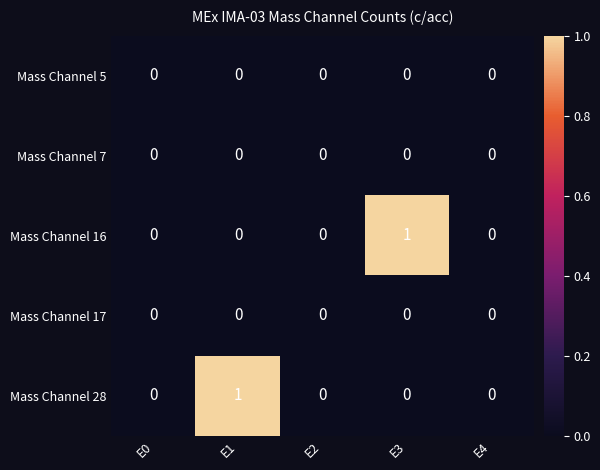

Reading left to right, extract all data points from this chart.

Mass Channel 5: E0=0	E1=0	E2=0	E3=0	E4=0
Mass Channel 7: E0=0	E1=0	E2=0	E3=0	E4=0
Mass Channel 16: E0=0	E1=0	E2=0	E3=1	E4=0
Mass Channel 17: E0=0	E1=0	E2=0	E3=0	E4=0
Mass Channel 28: E0=0	E1=1	E2=0	E3=0	E4=0